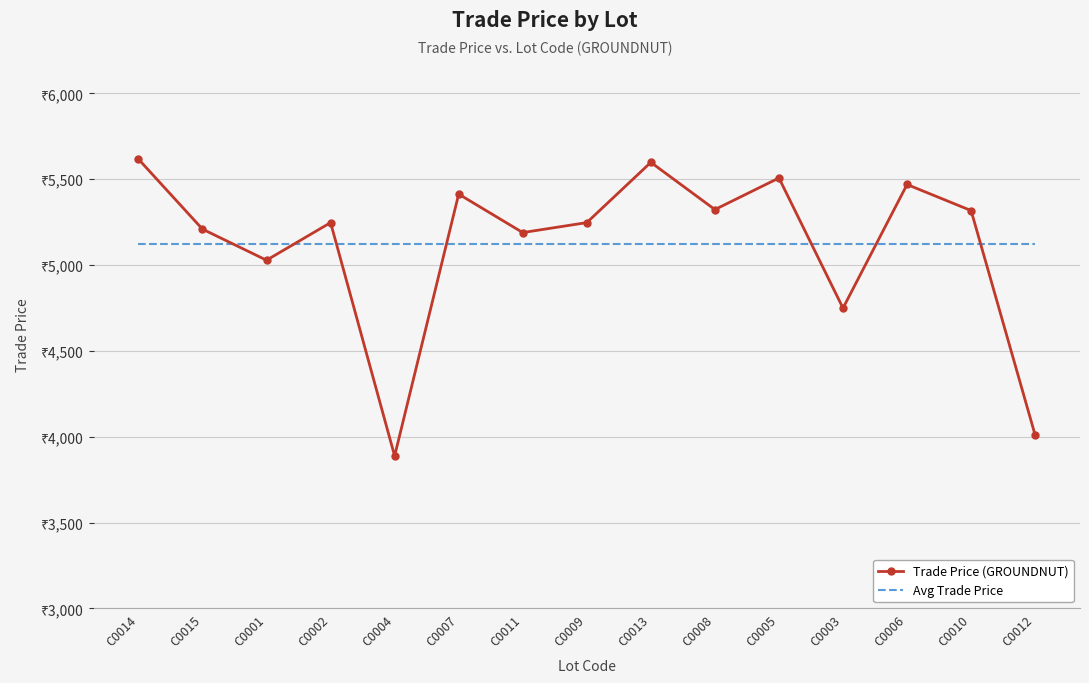

Which has a higher value, C0005 or C0015?

C0005